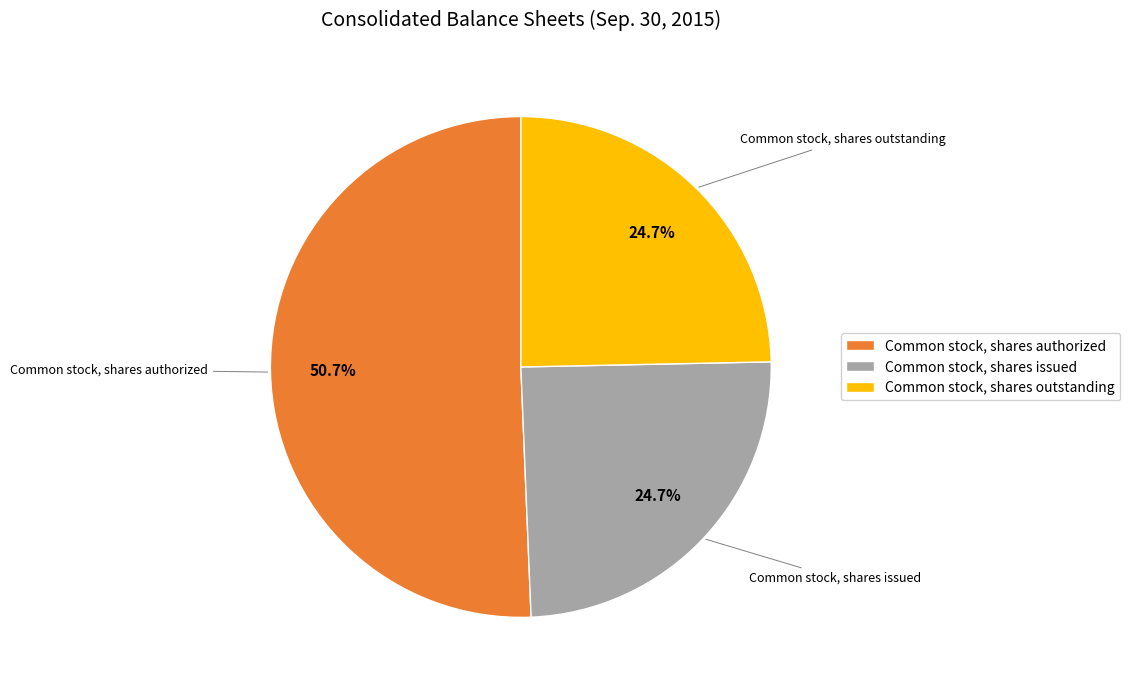

Combined, what portion of the pie is Common stock, shares issued and Common stock, shares authorized?

75.3%